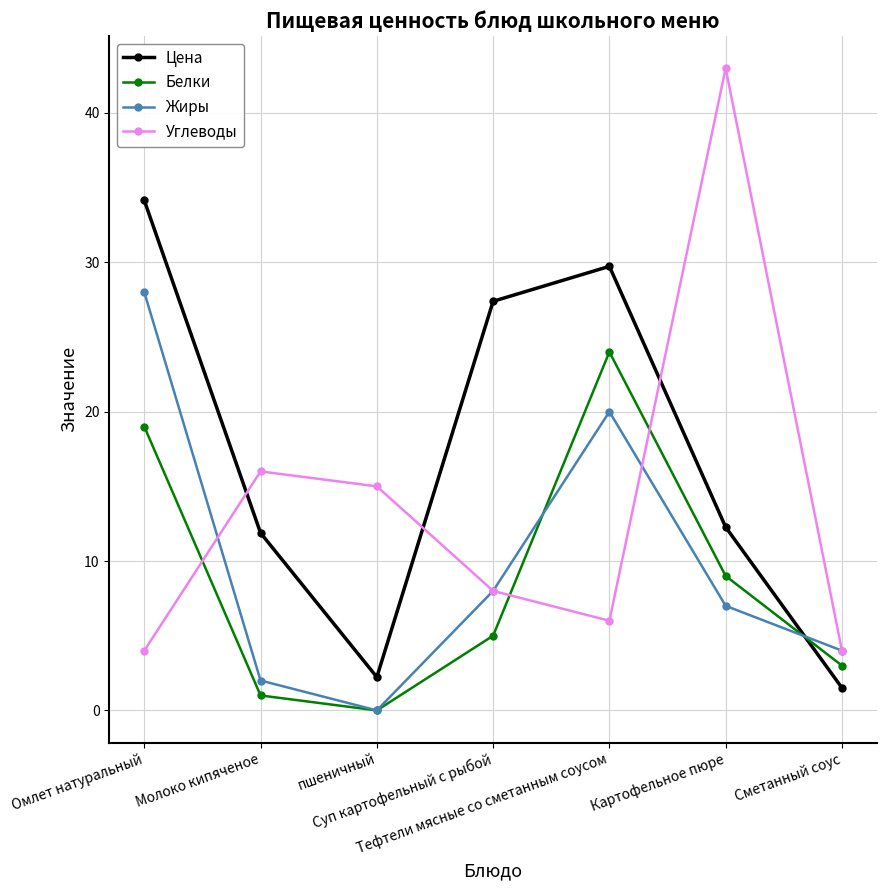

What is the spread (max minus min) of values at пшеничный?

15.0